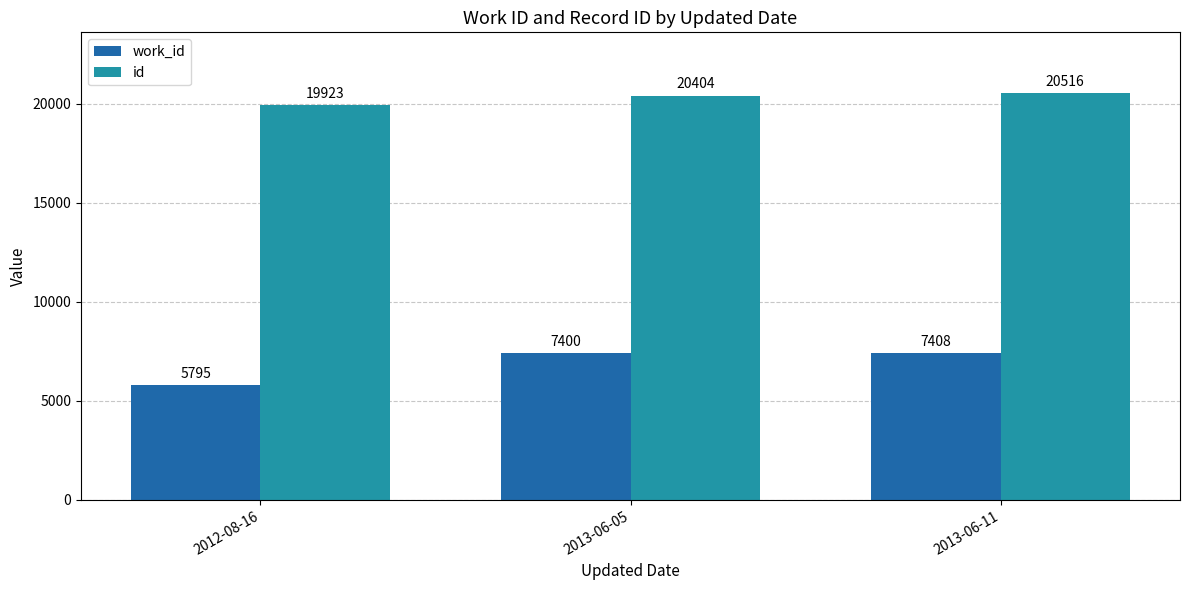

What is the label of the 1st bar from the right?

2013-06-11